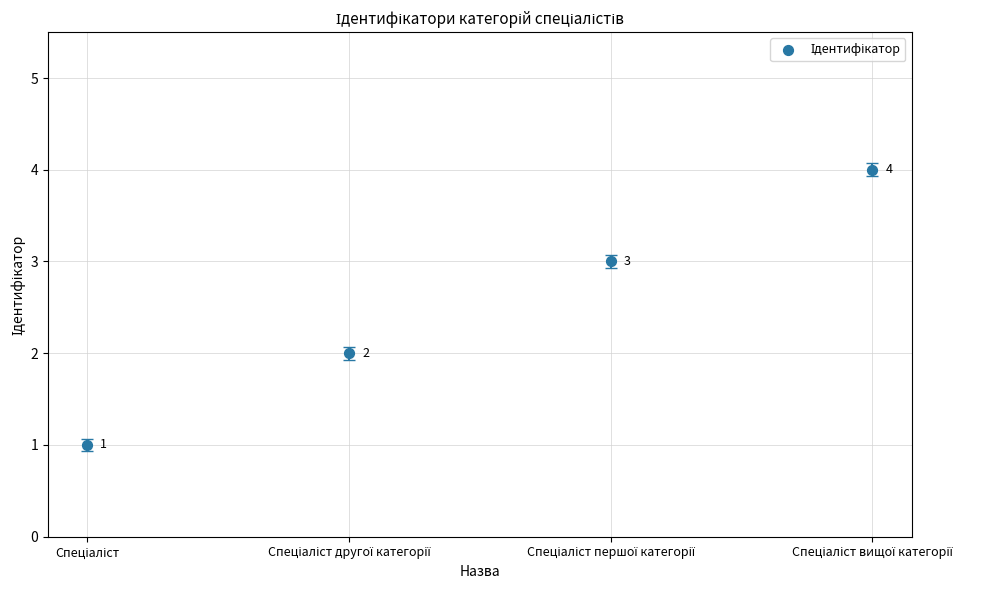

What is the range of Y values (max minus min)?

3